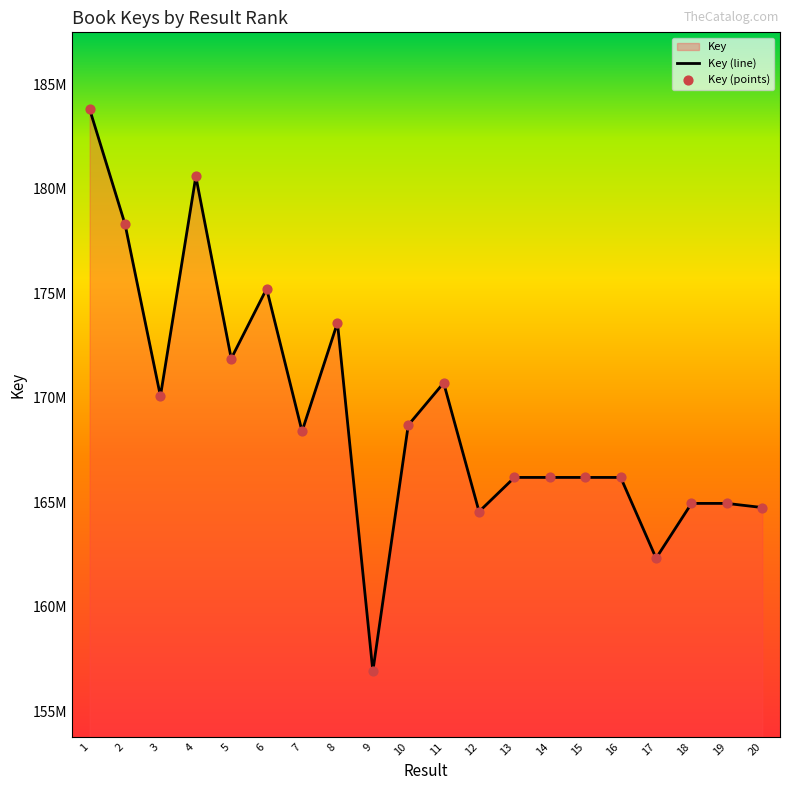

What is the ratio of the value at 6 to the value at 11?

1.0